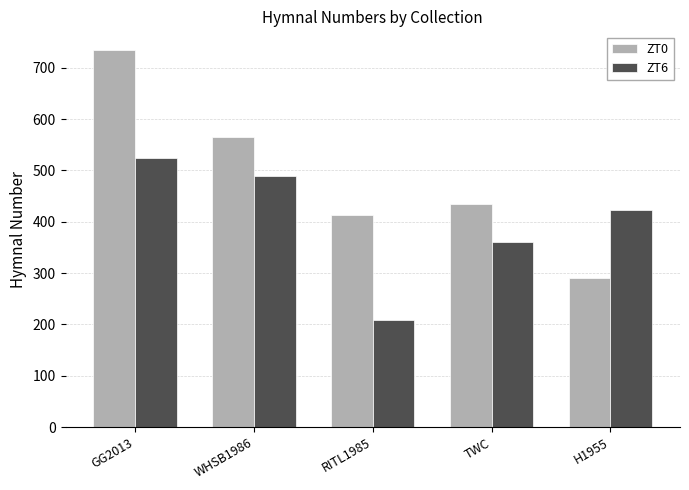

Which series has the largest total across all categories?

ZT0